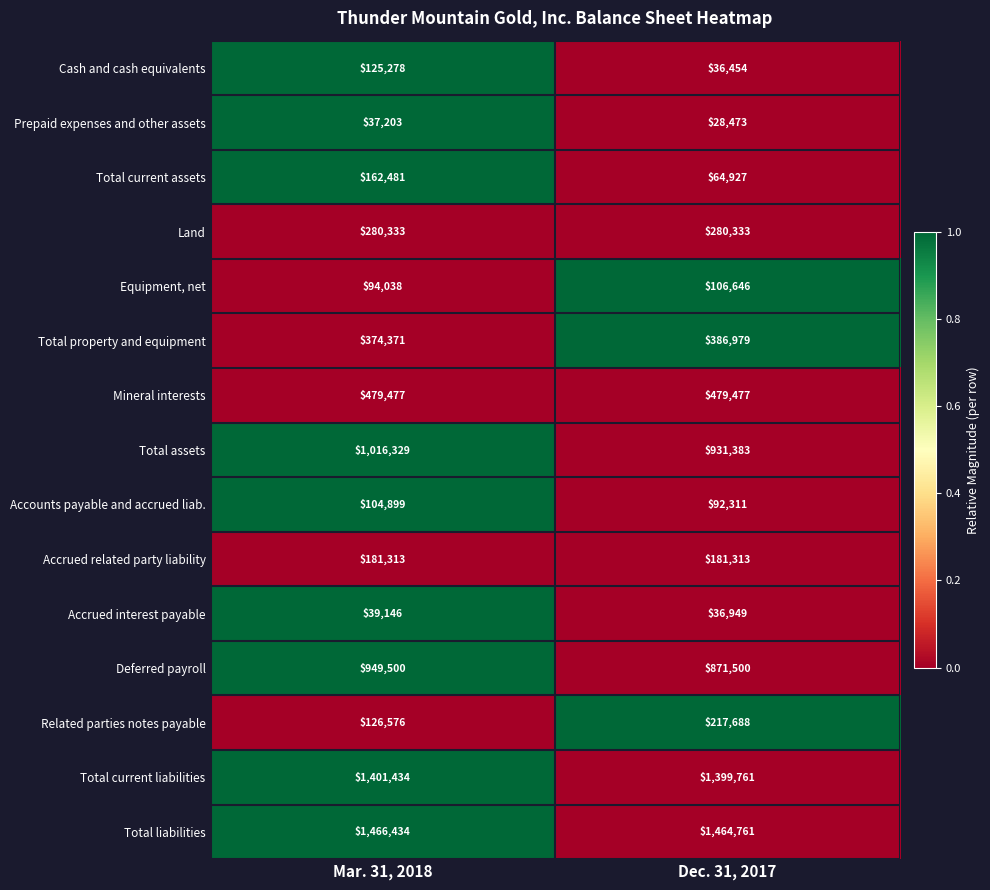

Reading right to left, extract all data points from this chart.

Cash and cash equivalents: 36454	125278
Prepaid expenses and other assets: 28473	37203
Total current assets: 64927	162481
Land: 280333	280333
Equipment, net: 106646	94038
Total property and equipment: 386979	374371
Mineral interests: 479477	479477
Total assets: 931383	1016329
Accounts payable and accrued liab.: 92311	104899
Accrued related party liability: 181313	181313
Accrued interest payable: 36949	39146
Deferred payroll: 871500	949500
Related parties notes payable: 217688	126576
Total current liabilities: 1399761	1401434
Total liabilities: 1464761	1466434